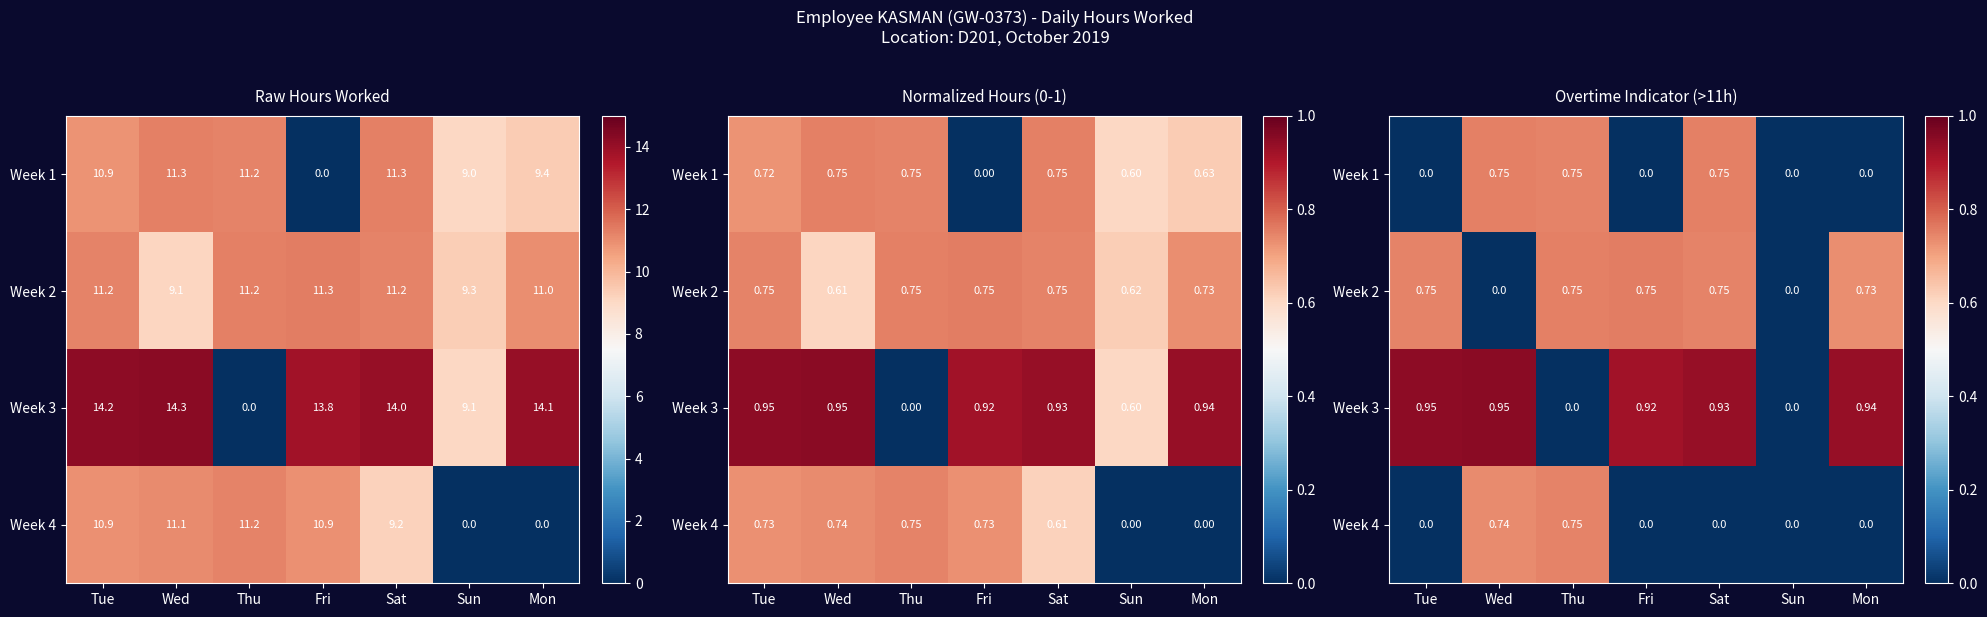

What is the spread (max minus min) of values at Mon?

0.9